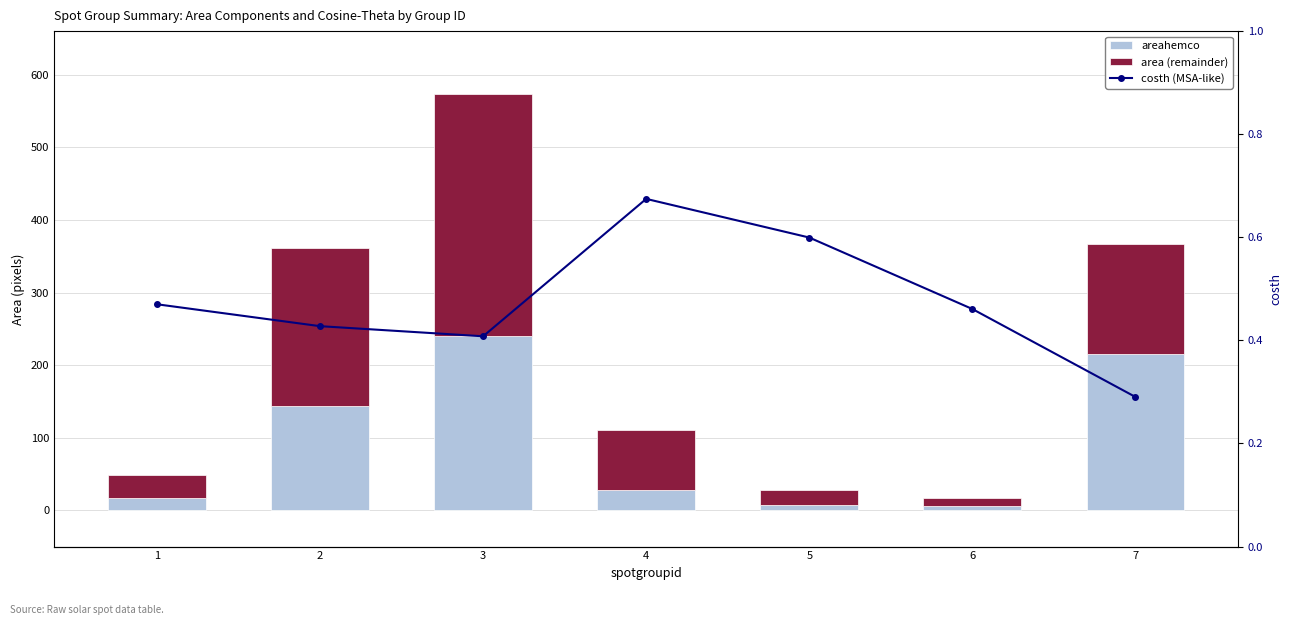

What are all the series names shown in the legend?

areahemco, area (remainder), costh (MSA-like)